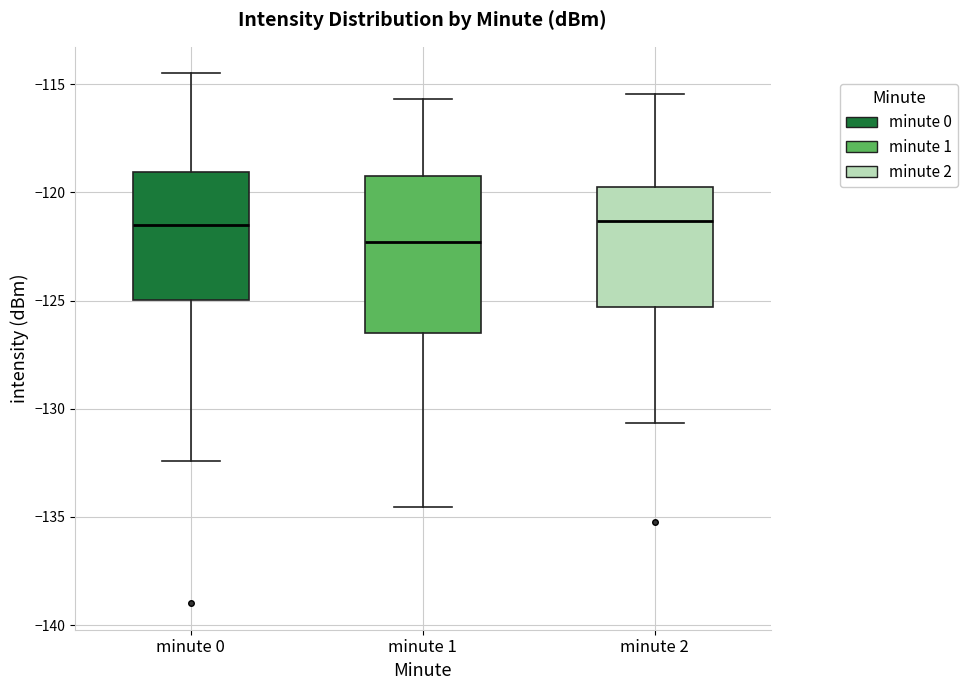

Which box is the tallest, from its lower edge to its upper edge?

minute 1